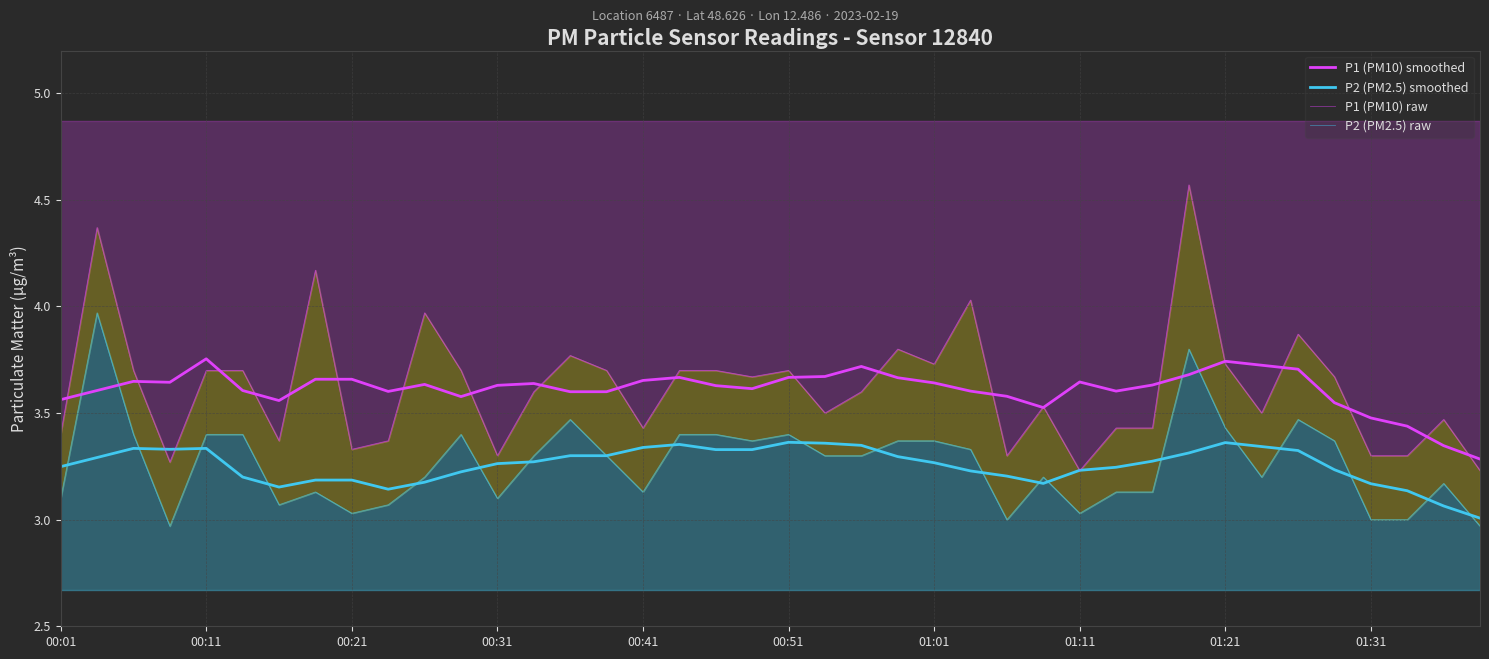

Which series has the largest range (max minus min)?

P1 (PM10) raw